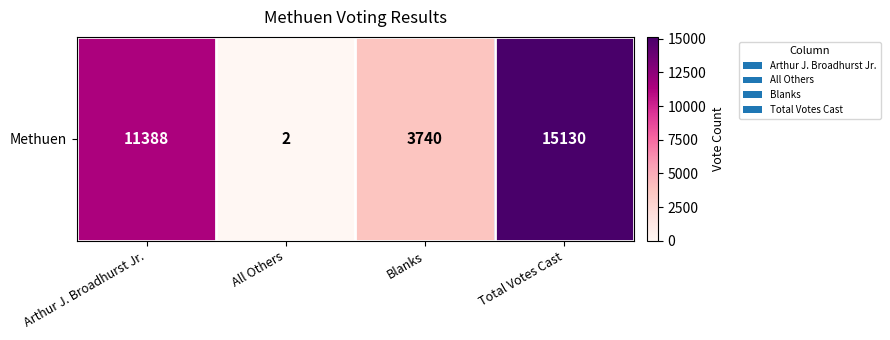

Reading left to right, transcribe all the data shown in this chart.

11388	2	3740	15130